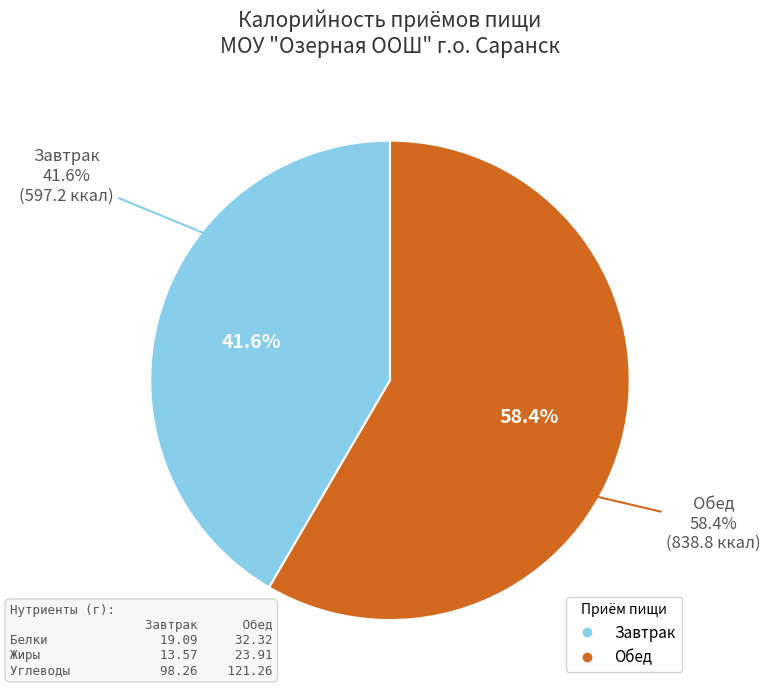

Which category has the biggest portion of the pie?

Обед